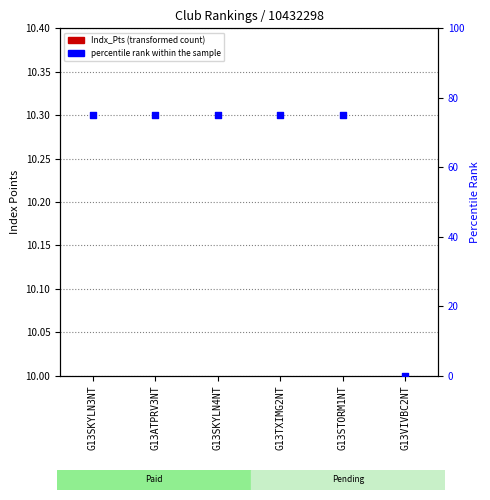

At how many categories does at least one series exceed 54?

5